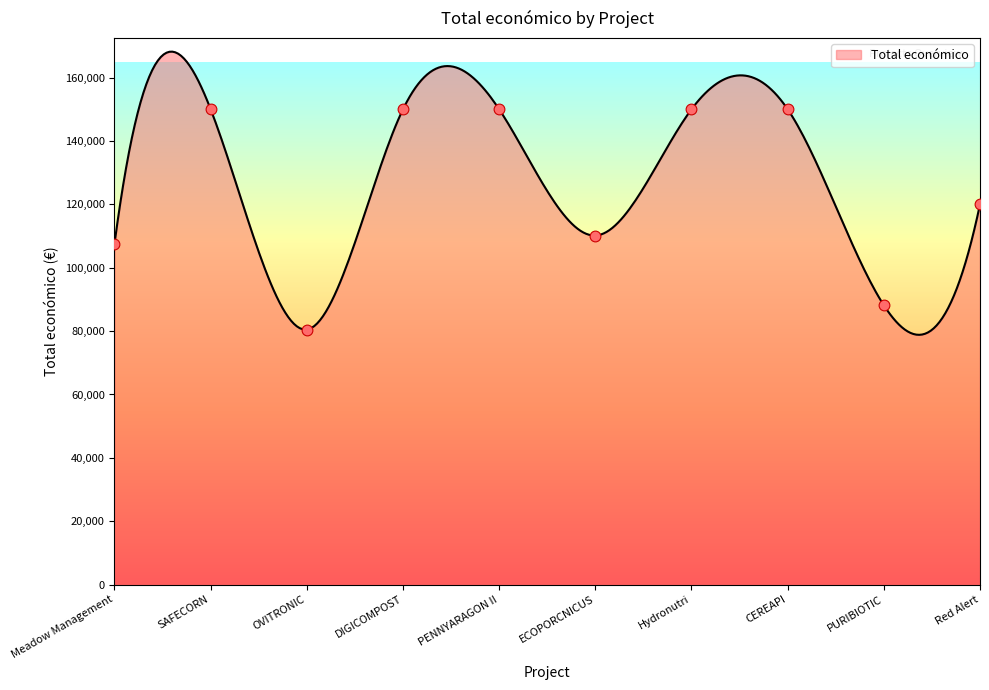

Between Red Alert and Hydronutri, which is larger?

Hydronutri